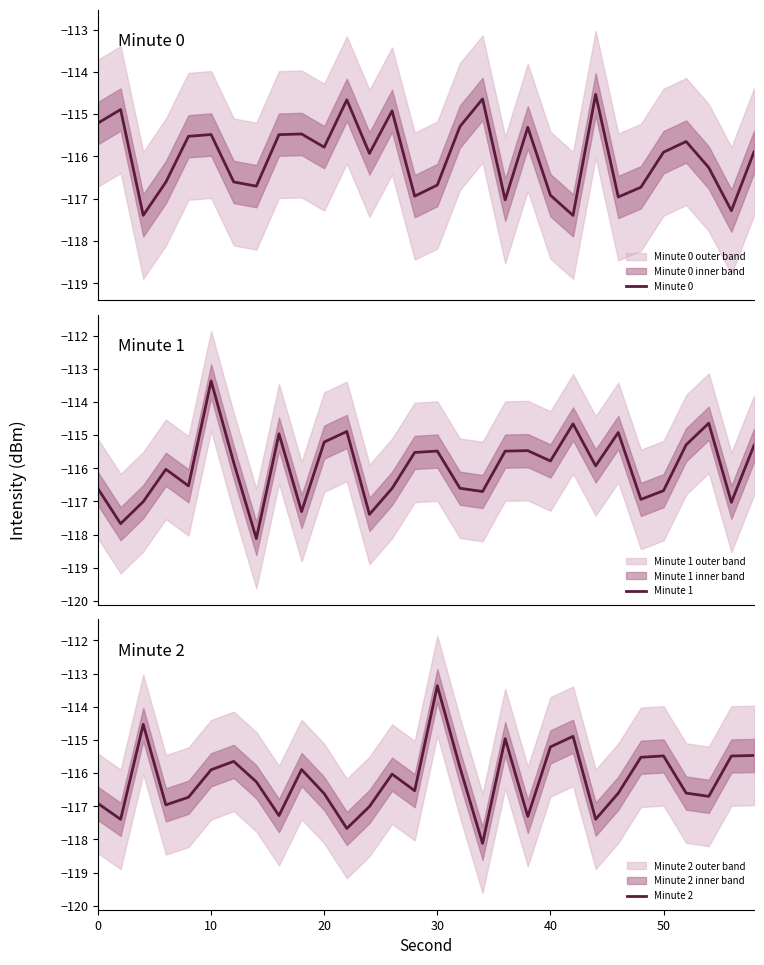

At which label does Minute 2 reach its peak?

30